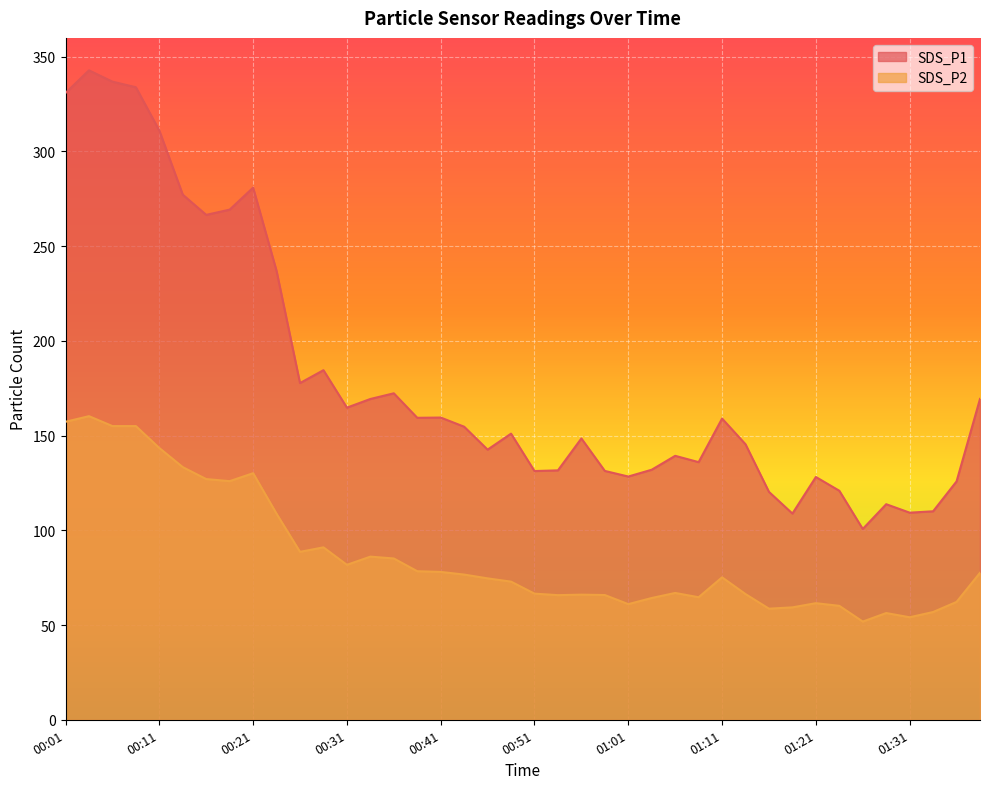

Where is the first local maximum for SDS_P1?

00:04